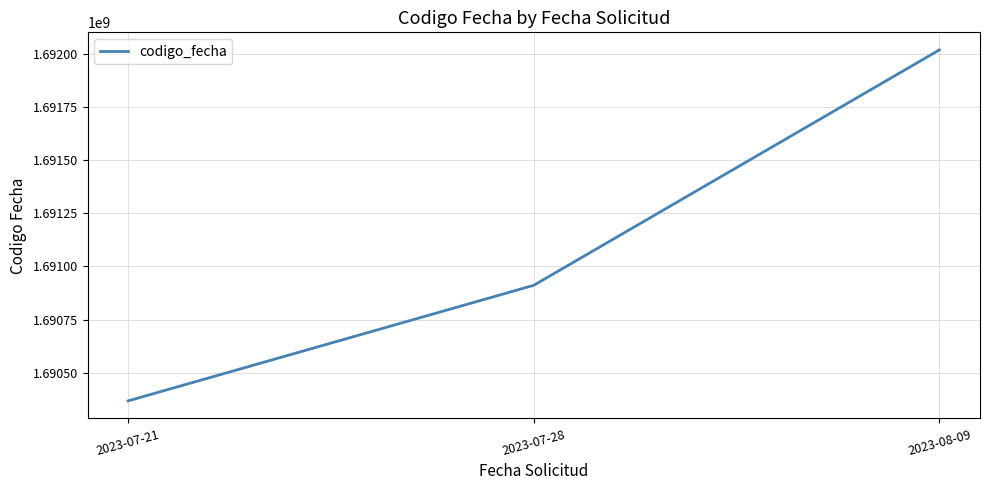

What is the approximate value at 2023-07-28, to the nearest 100?

1690911100